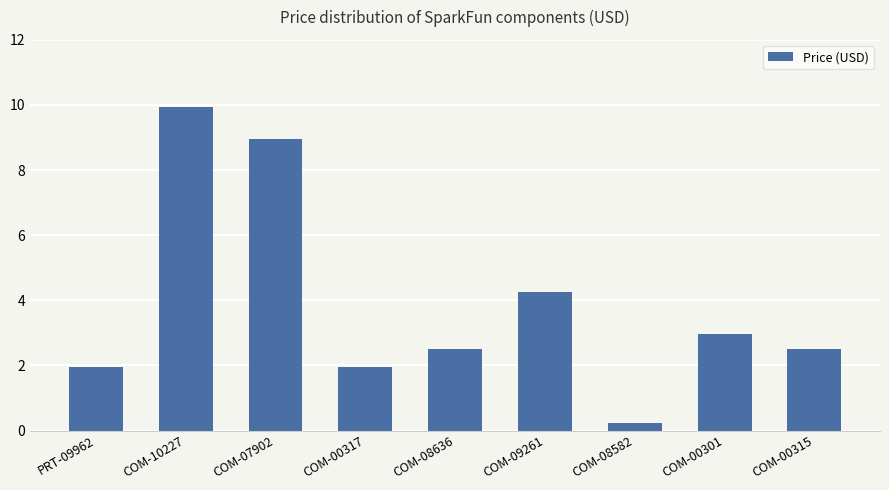

What is the average value?

3.9